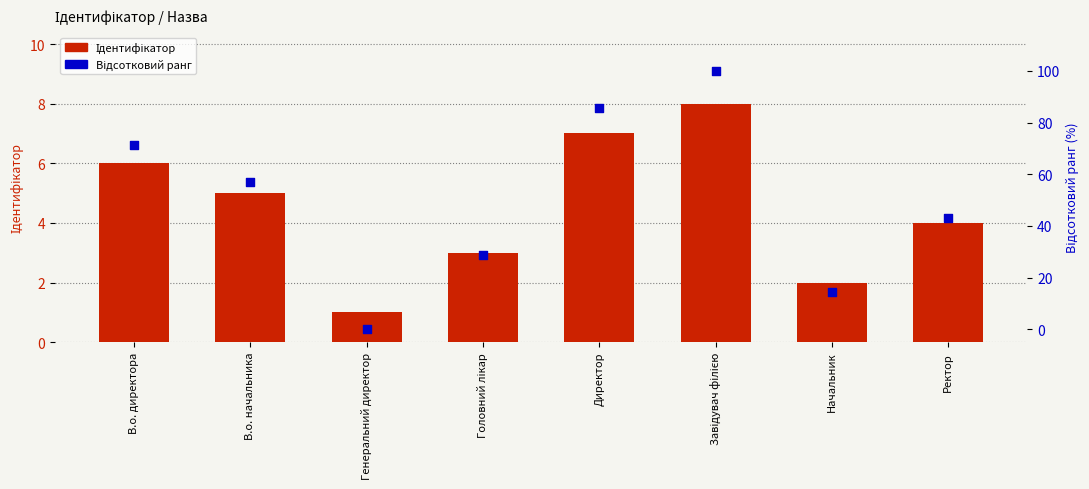

At which category is the sum across all series the highest?

Завідувач філією